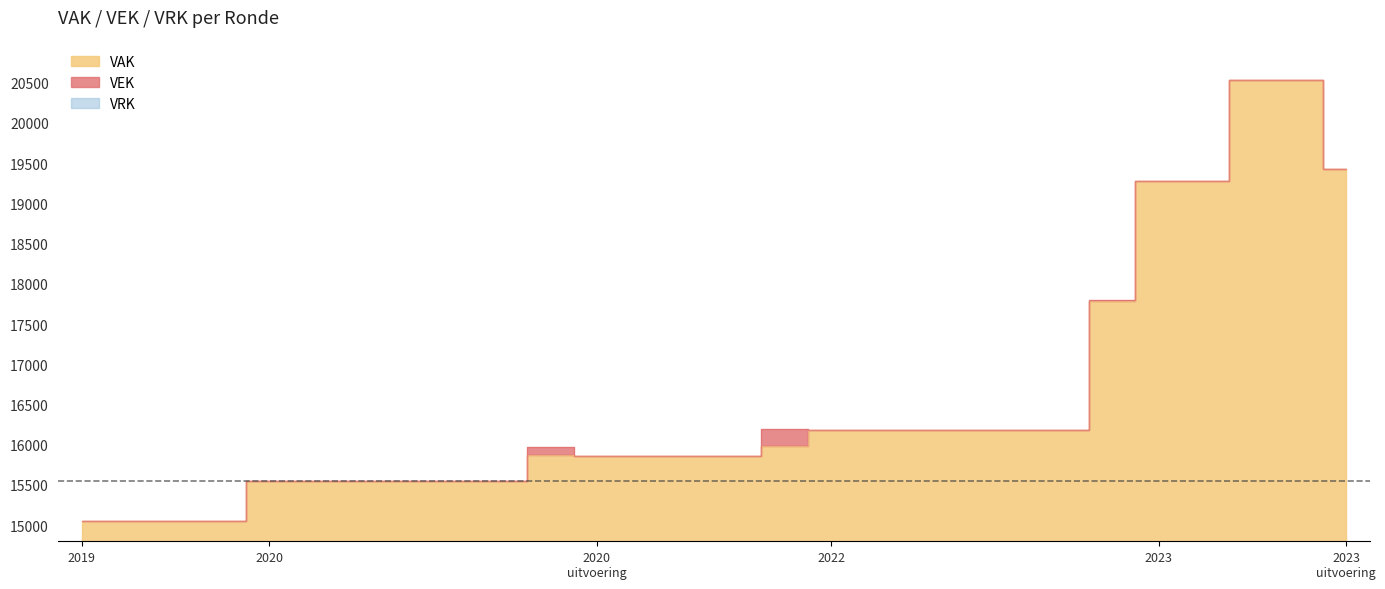

True or false: the data has more than 1 interior local peaks.

True